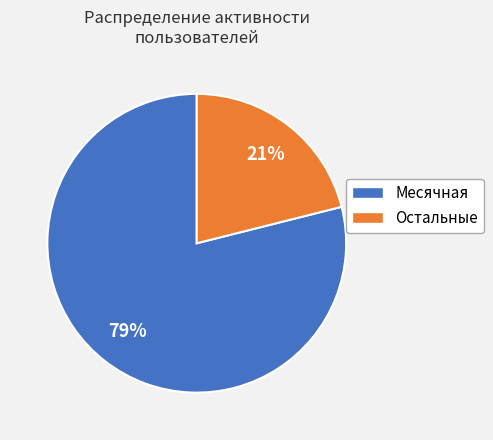

To the nearest percent, what is the difference between the largest and smallest slice percentages?

58%